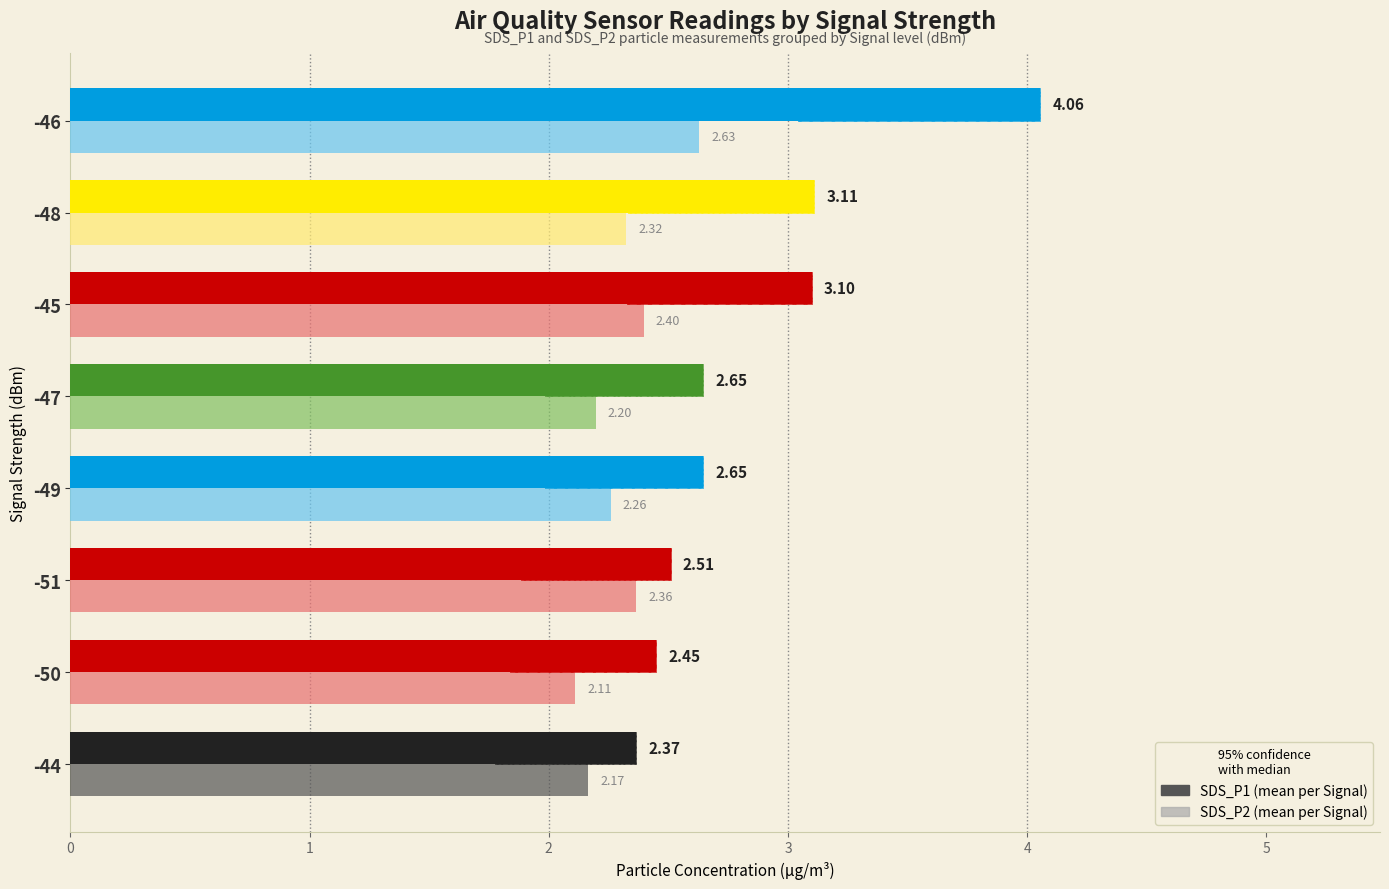

What is the minimum value for SDS_P2?

2.1